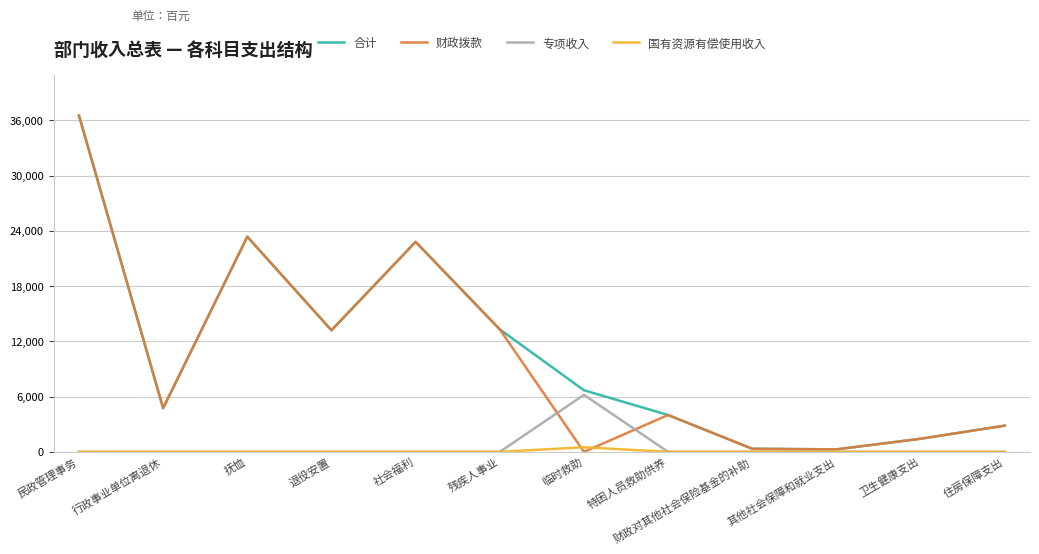

What is the spread (max minus min) of values at 住房保障支出?

2848